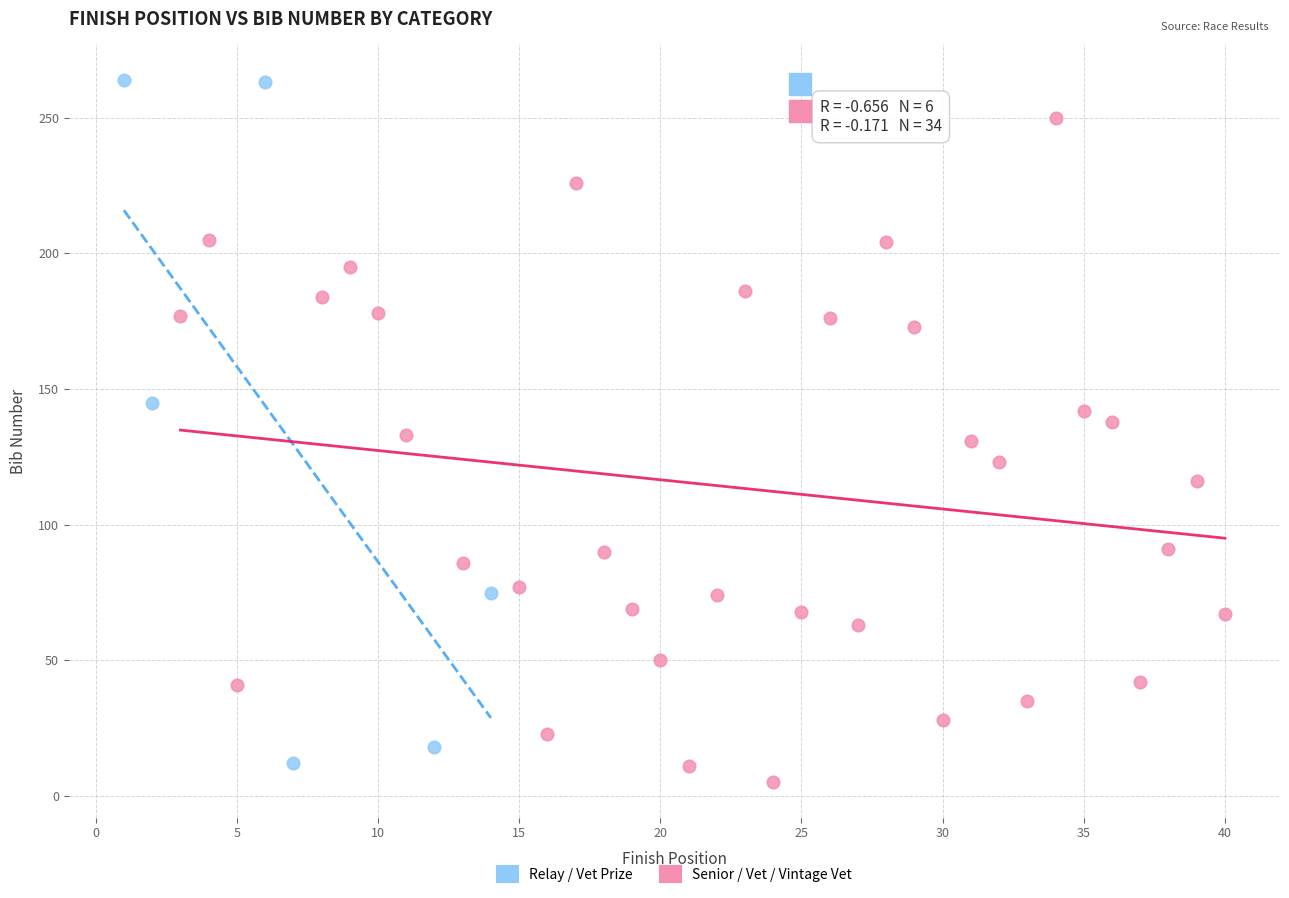

Which series reaches the maximum Y coordinate?

Relay / Vet Prize